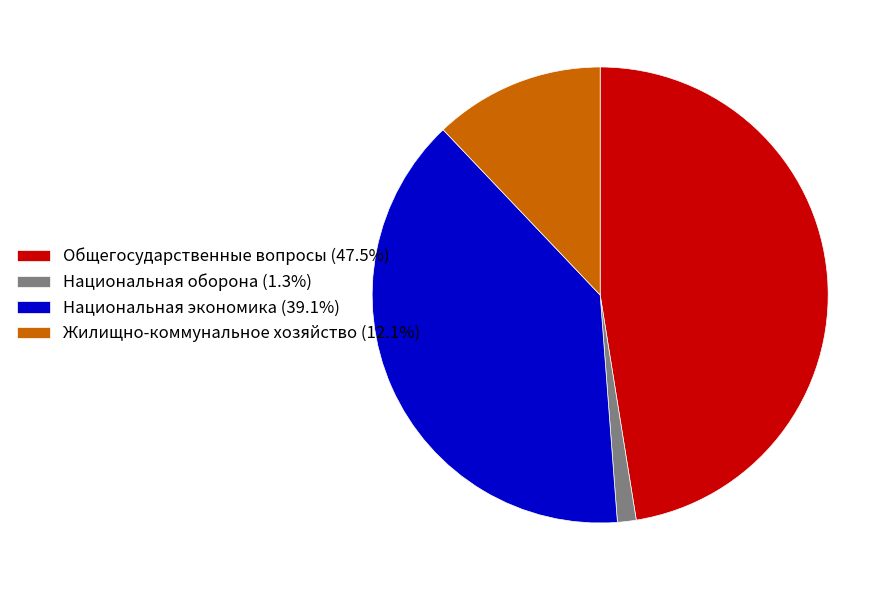

Approximately how many times larger is the value at Общегосударственные вопросы (47.5%) compared to Национальная экономика (39.1%)?

1.2